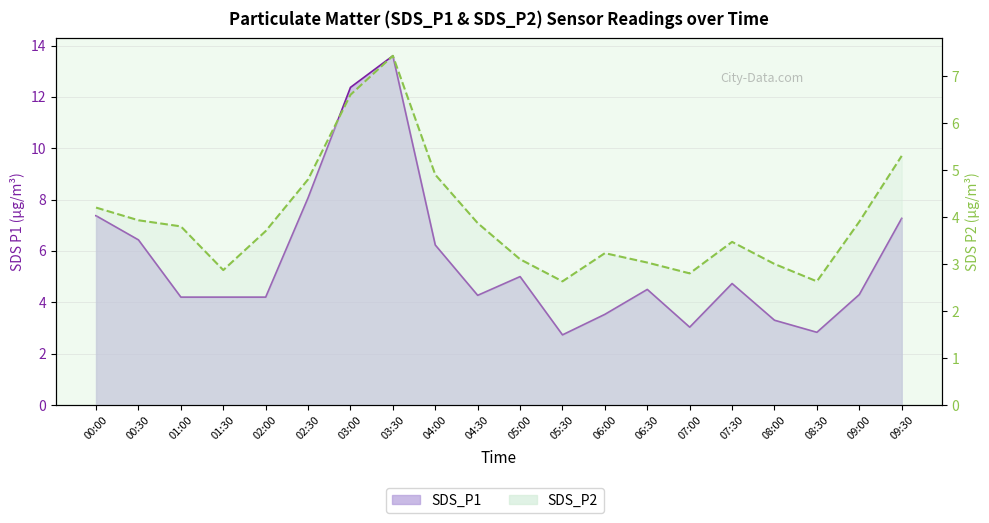

True or false: SDS_P2 has a value of 4.9 at 04:00.

True